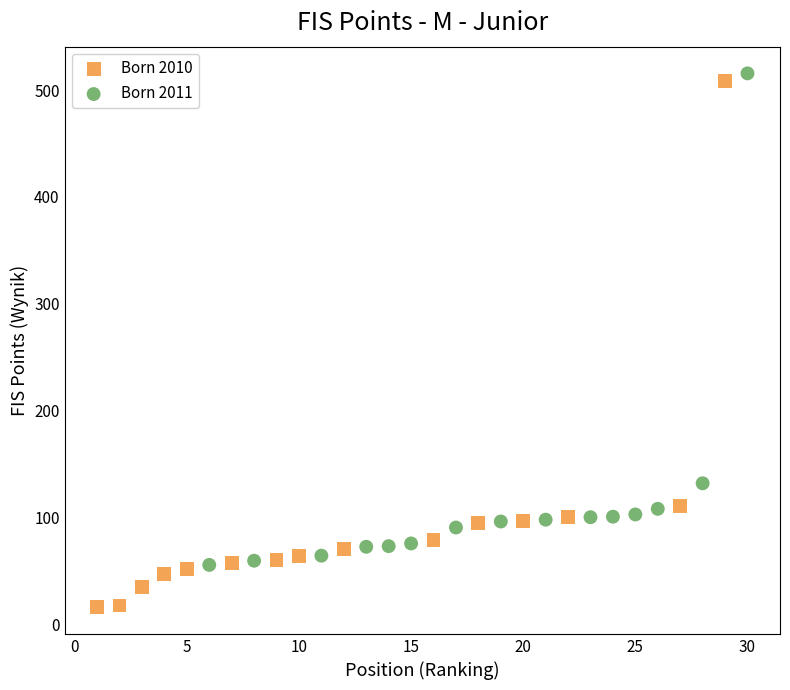

Which series contains the lowest Y value?

Born 2010